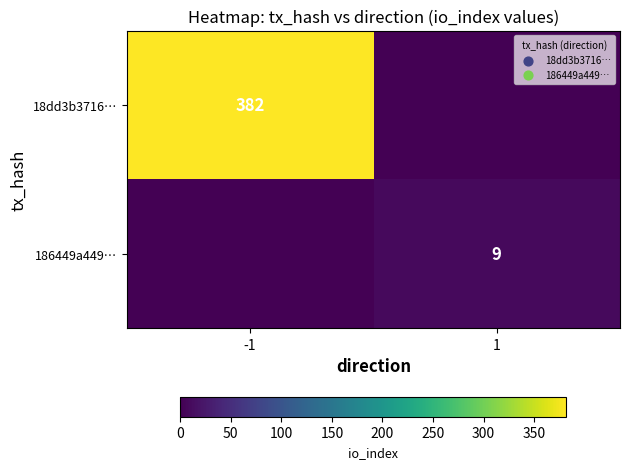

The value of 18dd3b3716… at -1 is 382. True or false?

True